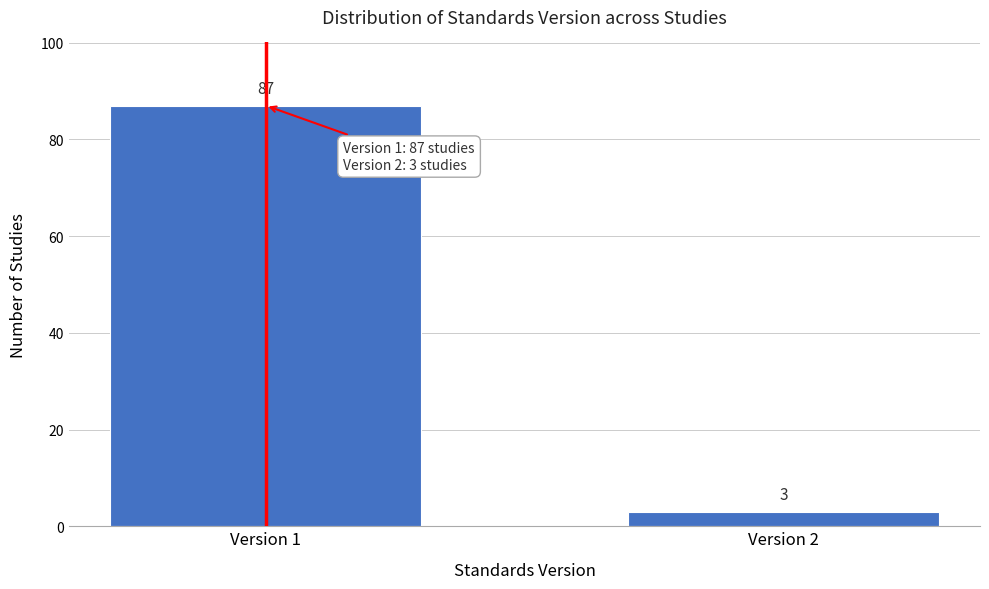

Reading left to right, what are all the values shown in this chart?

87	3